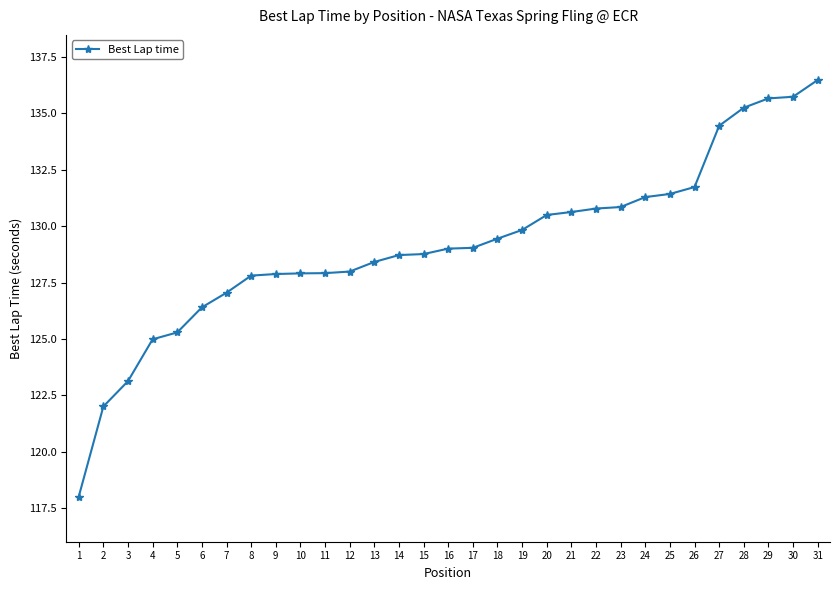

What is the value of the 22nd point from the left?

130.8